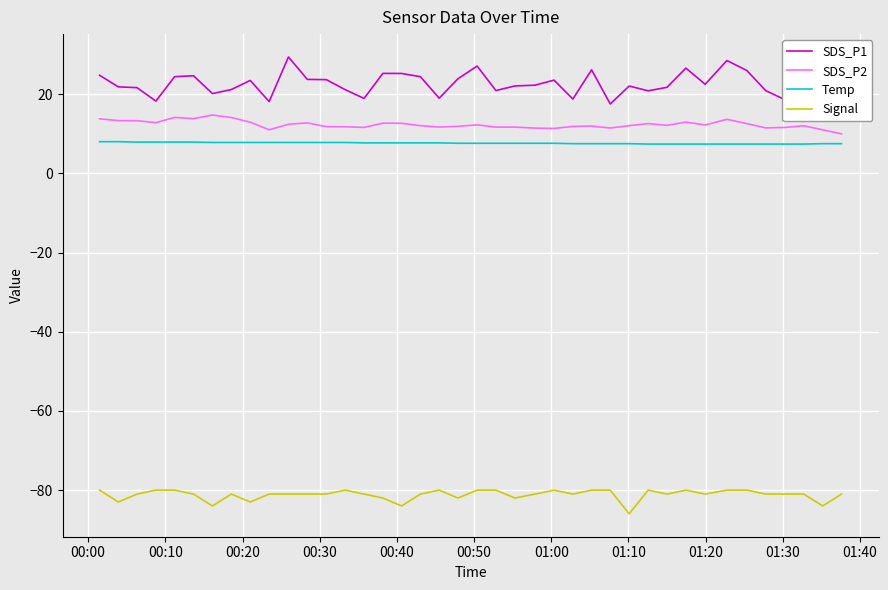

Reading left to right, transcribe all the data shown in this chart.

SDS_P1: 24.8	21.9	21.6	18.2	24.4	24.6	20.1	21.2	23.5	18.1	29.4	23.7	23.7	21.1	18.9	25.2	25.2	24.4	19.0	23.9	27.1	20.9	22.1	22.3	23.6	18.8	26.1	17.5	22.1	20.9	21.7	26.6	22.5	28.5	26.0	20.9	18.6	21.7	18.9	16.3
SDS_P2: 13.8	13.3	13.3	12.8	14.1	13.8	14.7	14.1	12.9	11.0	12.4	12.8	11.8	11.8	11.6	12.7	12.7	12.1	11.7	11.9	12.2	11.7	11.7	11.4	11.3	11.8	11.9	11.4	12.1	12.6	12.1	12.9	12.2	13.7	12.6	11.5	11.6	12.0	11.0	10.0
Temp: 8.0	8.0	7.9	7.9	7.9	7.9	7.8	7.8	7.8	7.8	7.8	7.8	7.8	7.8	7.7	7.7	7.7	7.7	7.7	7.6	7.6	7.6	7.6	7.6	7.6	7.5	7.5	7.5	7.5	7.4	7.4	7.4	7.4	7.4	7.4	7.4	7.4	7.4	7.5	7.5
Signal: -80.0	-83.0	-81.0	-80.0	-80.0	-81.0	-84.0	-81.0	-83.0	-81.0	-81.0	-81.0	-81.0	-80.0	-81.0	-82.0	-84.0	-81.0	-80.0	-82.0	-80.0	-80.0	-82.0	-81.0	-80.0	-81.0	-80.0	-80.0	-86.0	-80.0	-81.0	-80.0	-81.0	-80.0	-80.0	-81.0	-81.0	-81.0	-84.0	-81.0